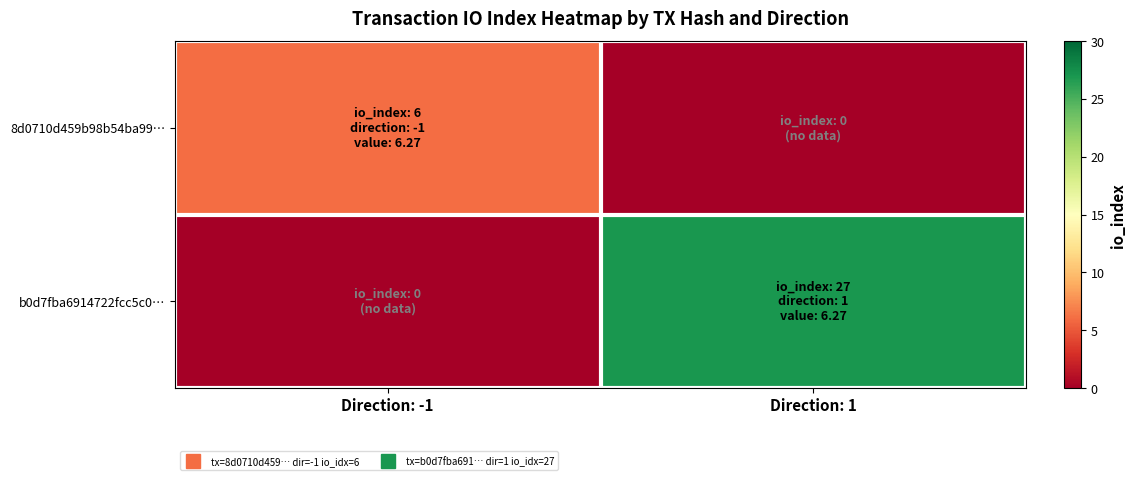

How many categories are shown in the chart?

2